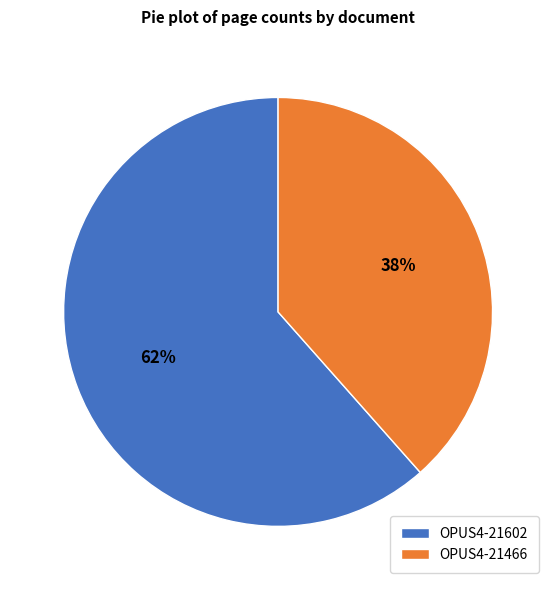

Between OPUS4-21466 and OPUS4-21602, which is larger?

OPUS4-21602